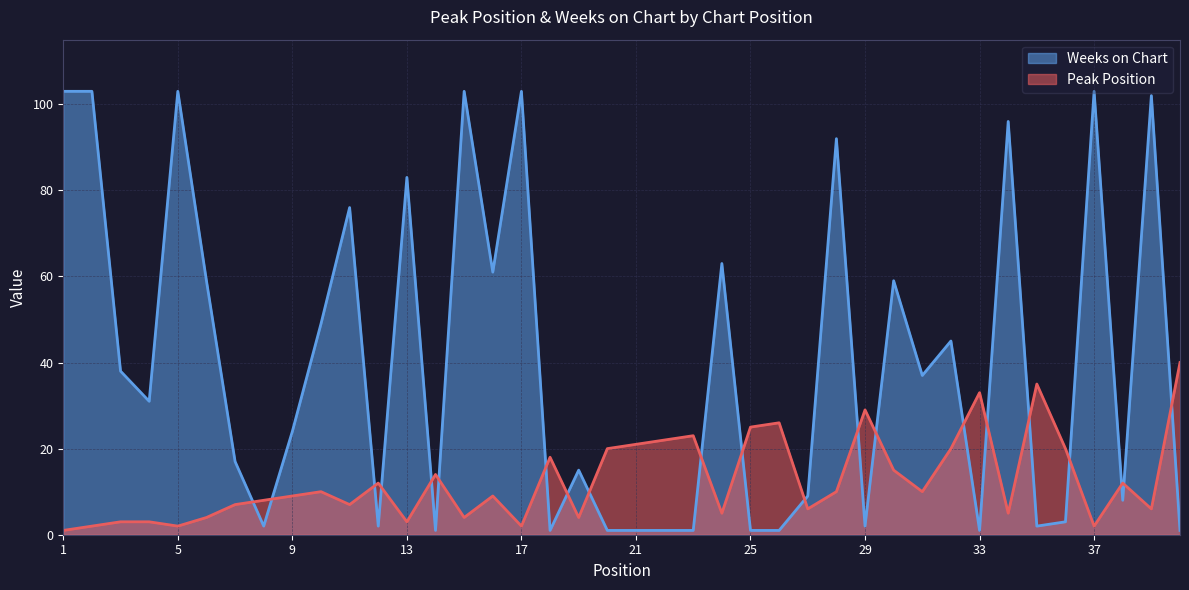

Is it true that Peak Position equals 10 at 31?

True